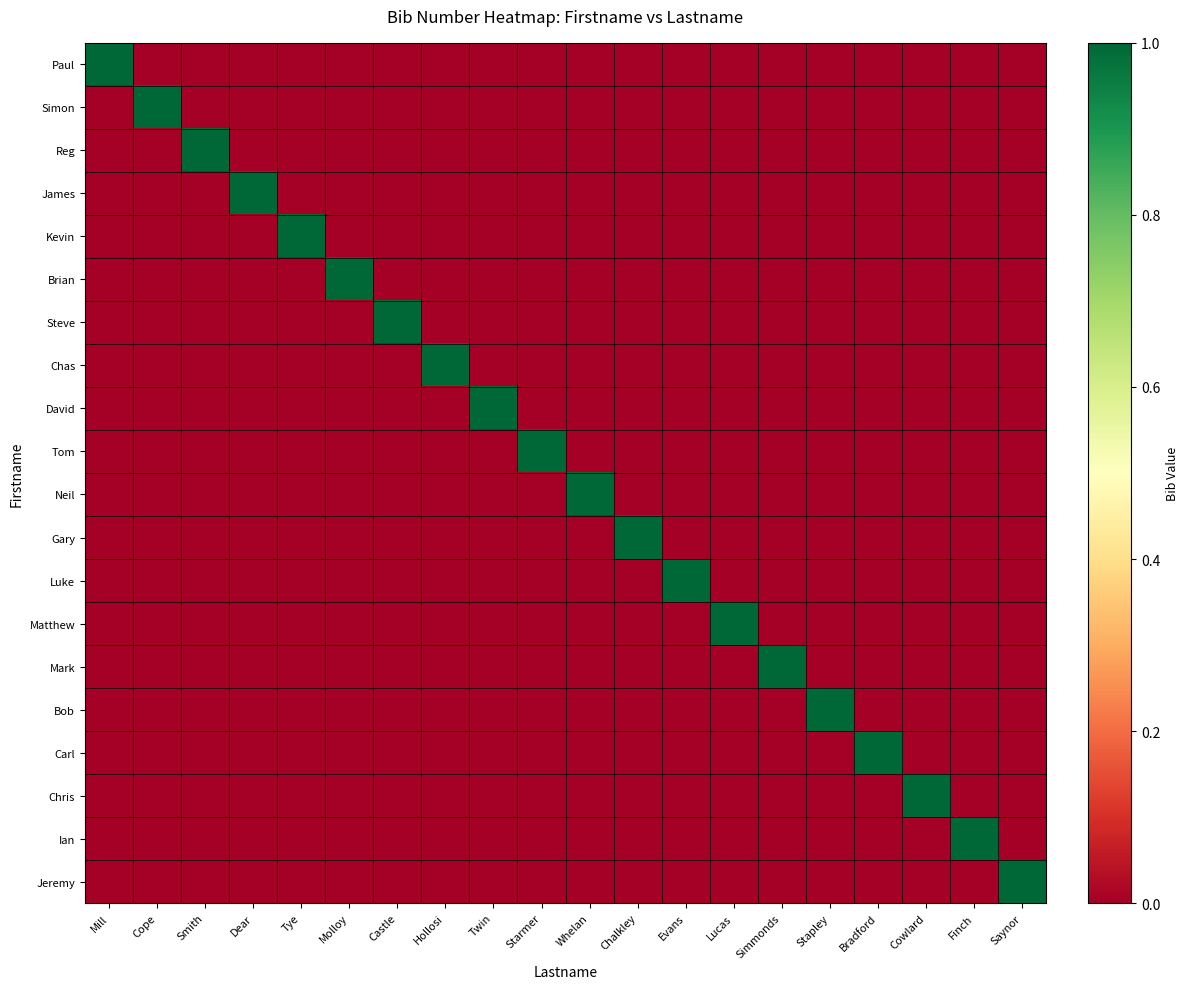

At how many categories does at least one series exceed 0?

20